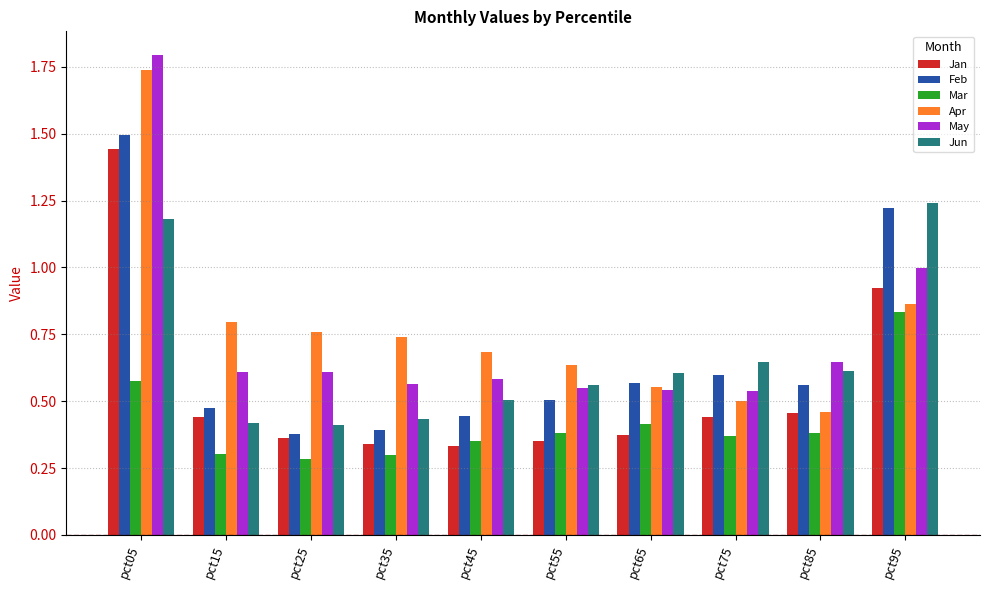

Which category has the highest value in the Jun series?

pct95